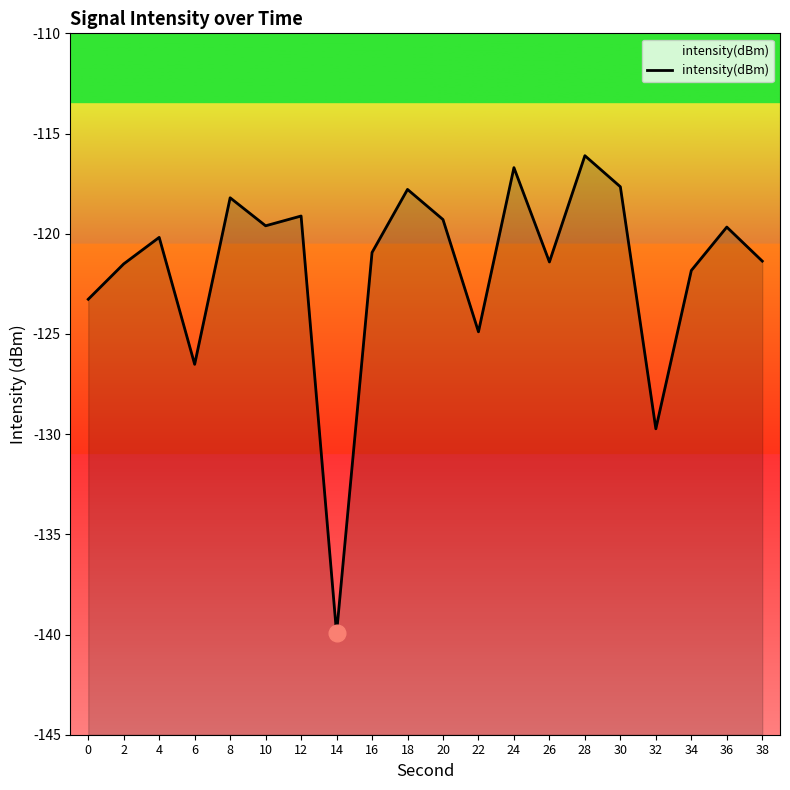

True or false: there are more than 1 points higher than both neighbors.

True